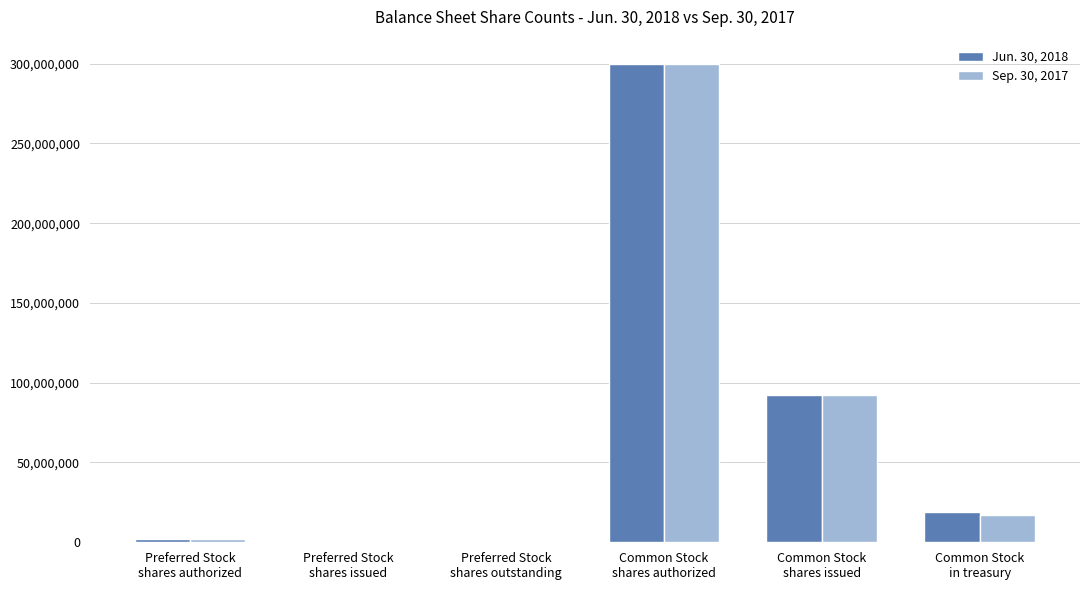

The value of Sep. 30, 2017 at Preferred Stock
shares authorized is 2000000. True or false?

True